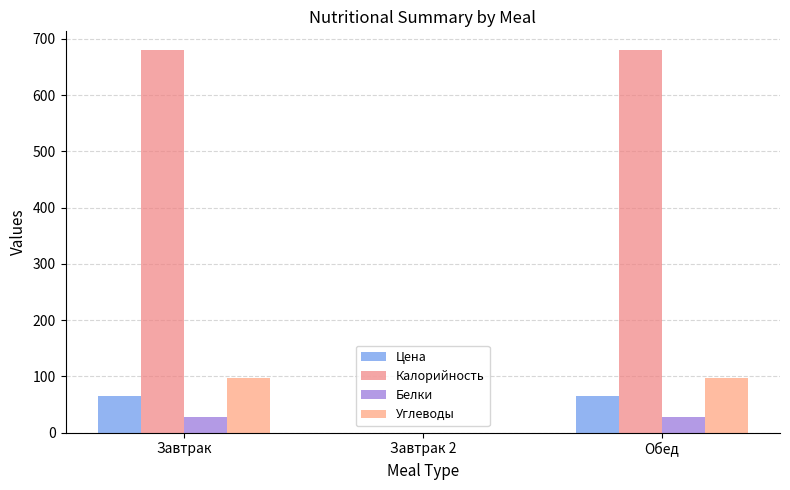

Are the bars horizontal?

No